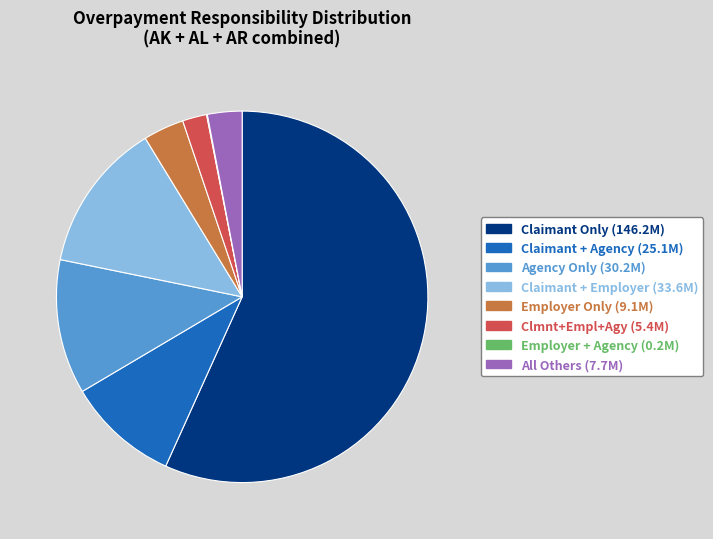

Between Employer Only and Clmnt+Empl+Agy, which is larger?

Employer Only